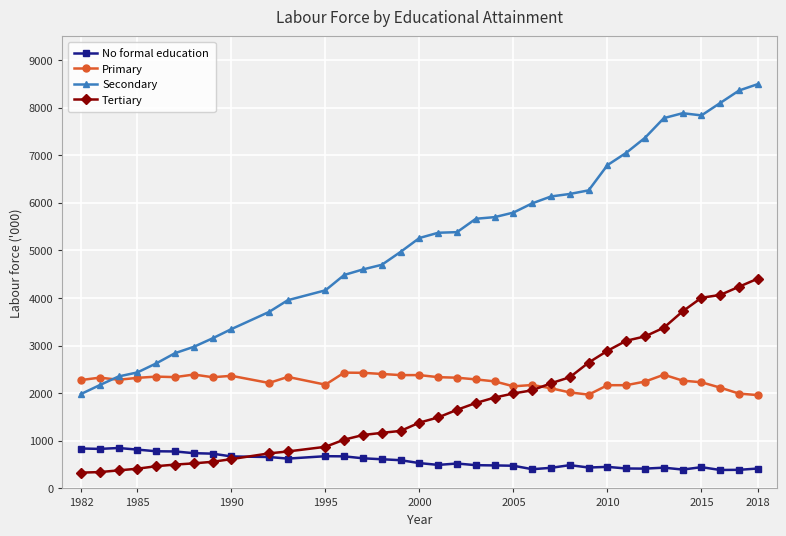

How many lines are shown in the chart?

4